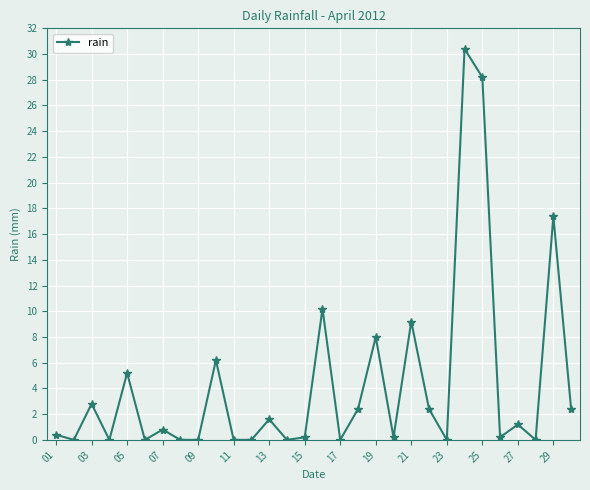

What is the value of the 30th point from the left?

2.4